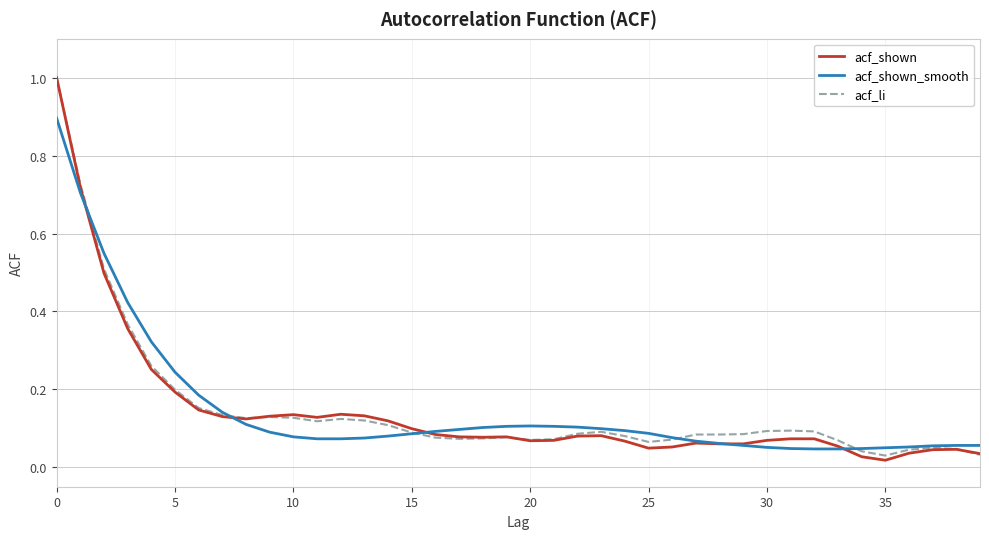

What is the maximum value for acf_shown_smooth?

0.9